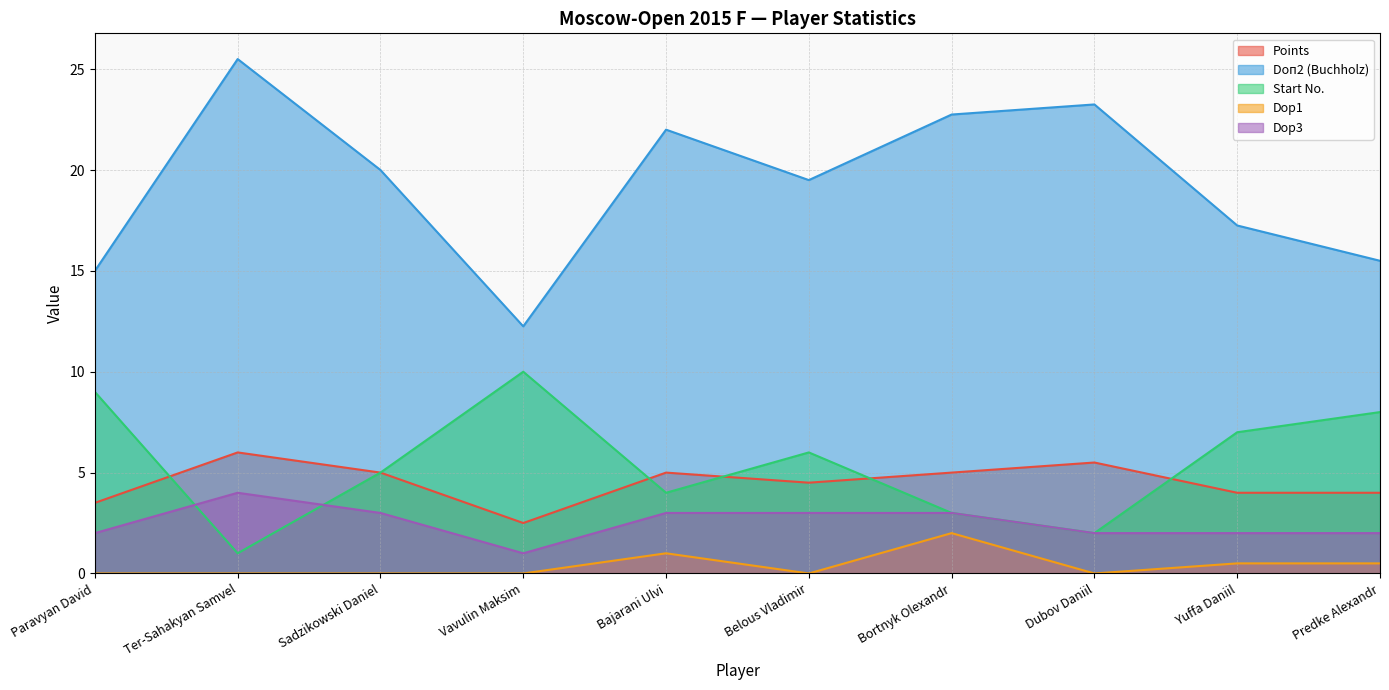

Between Dubov Daniil and Bajarani Ulvi, which is larger?

Dubov Daniil